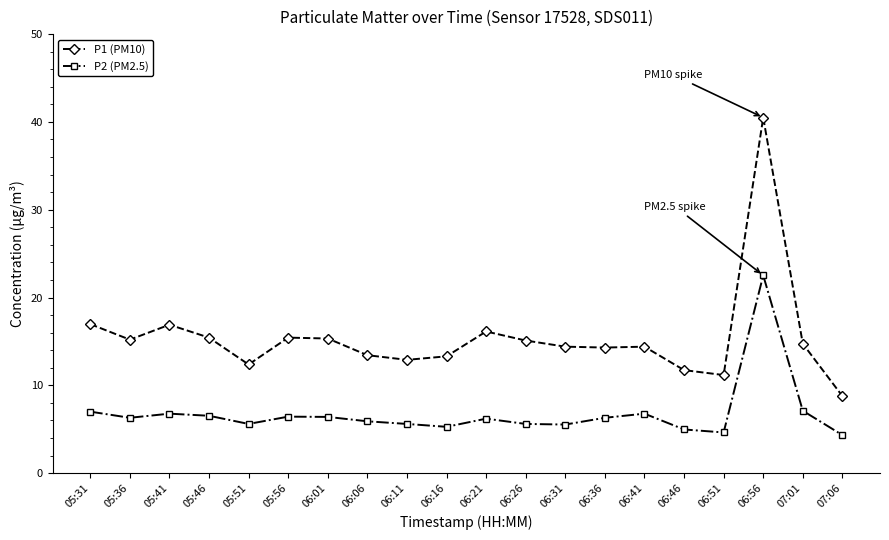

What is the value of the P1 (PM10) point at the 10th from the left?

13.3